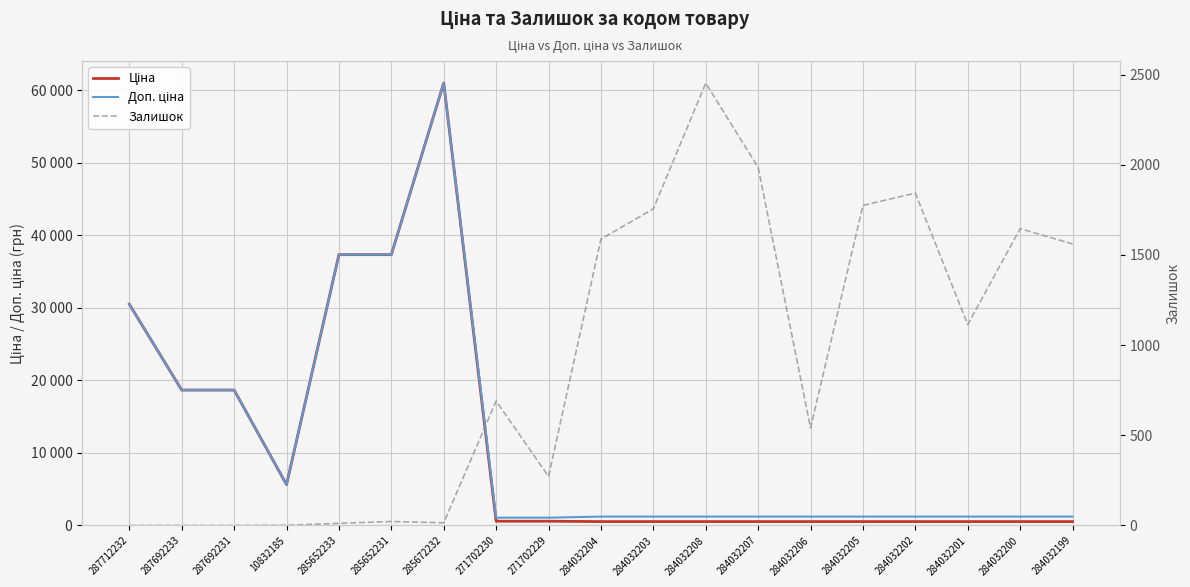

Reading left to right, list all the values displayed in this chart.

Ціна: 287712232=30512.3	287692233=18671.5	287692231=18671.5	10832185=5636.0	285652233=37343.0	285652231=37343.0	285672232=61024.7	271702230=586.0	271702229=586.0	284032204=535.4	284032203=535.4	284032208=535.4	284032207=535.4	284032206=535.4	284032205=535.4	284032202=535.4	284032201=535.4	284032200=535.4	284032199=535.4
Доп. ціна: 287712232=30512.3	287692233=18671.5	287692231=18671.5	10832185=5636.0	285652233=37343.0	285652231=37343.0	285672232=61024.7	271702230=1074.5	271702229=1074.5	284032204=1227.2	284032203=1227.2	284032208=1227.2	284032207=1227.2	284032206=1227.2	284032205=1227.2	284032202=1227.2	284032201=1227.2	284032200=1227.2	284032199=1227.2
Залишок: 287712232=0.0	287692233=0.0	287692231=0.0	10832185=1.0	285652233=12.0	285652231=22.0	285672232=15.0	271702230=690.0	271702229=272.0	284032204=1588.0	284032203=1756.0	284032208=2453.0	284032207=1986.0	284032206=541.0	284032205=1775.0	284032202=1843.0	284032201=1114.0	284032200=1646.0	284032199=1561.0